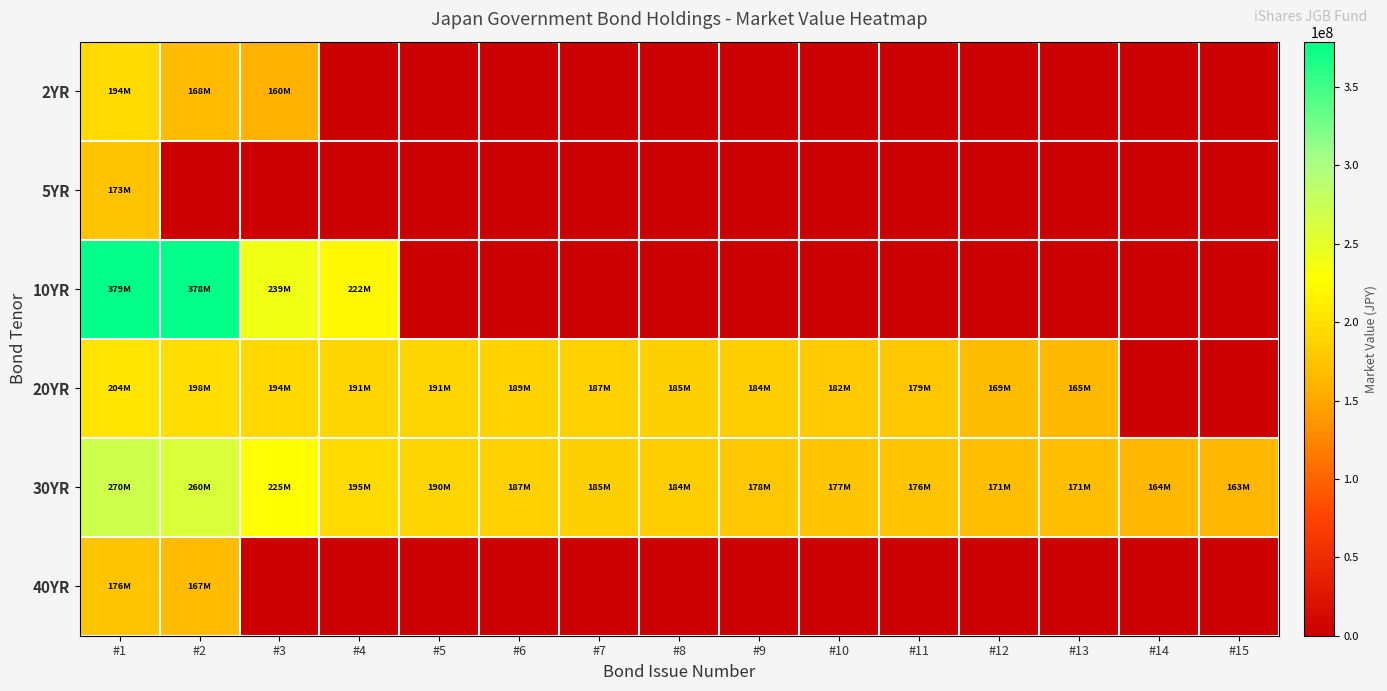

List the series in order of their peak value, lowest first.

5YR, 40YR, 2YR, 20YR, 30YR, 10YR